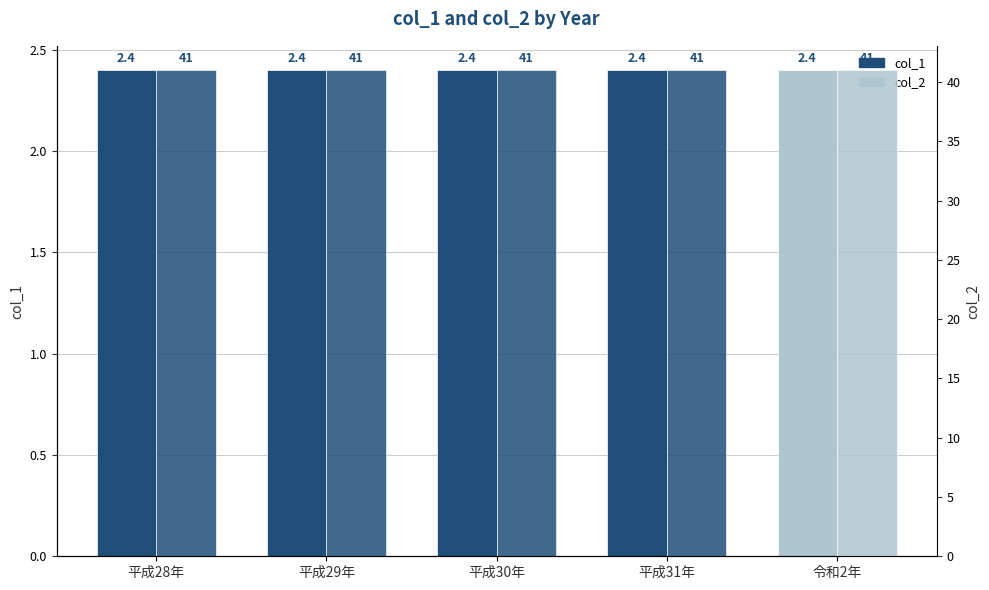

True or false: col_2 has a value of 60.1 at 平成29年.

False